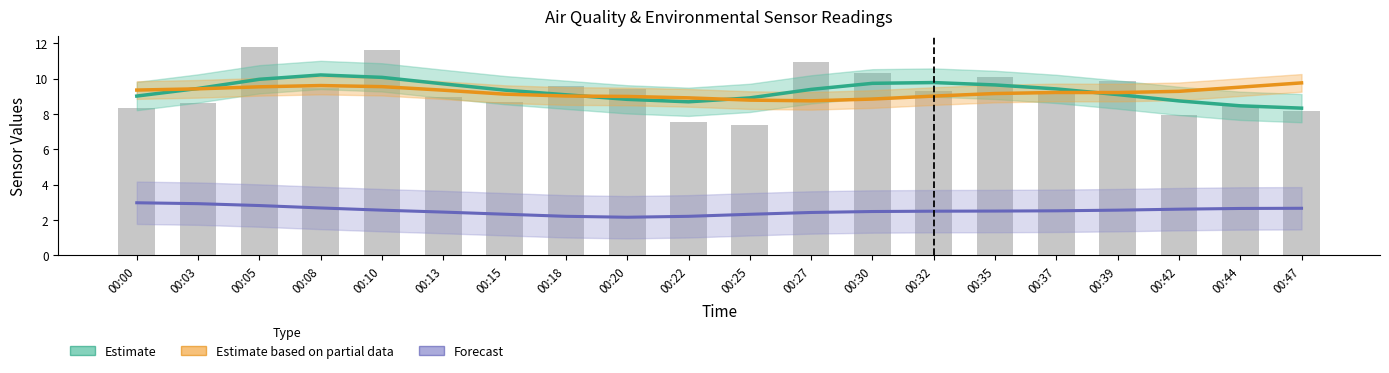

Reading right to left, what are all the values shown in this chart?

Estimate (SDS_P1 smoothed): 00:47=8.3	00:44=8.5	00:42=8.7	00:39=9.1	00:37=9.4	00:35=9.6	00:32=9.8	00:30=9.7	00:27=9.4	00:25=8.9	00:22=8.7	00:20=8.8	00:18=9.1	00:15=9.4	00:13=9.7	00:10=10.1	00:08=10.2	00:05=10.0	00:03=9.4	00:00=9.0
Est. partial data (SDS_P2 scaled): 00:47=9.8	00:44=9.5	00:42=9.3	00:39=9.2	00:37=9.2	00:35=9.2	00:32=9.0	00:30=8.8	00:27=8.7	00:25=8.8	00:22=8.9	00:20=9.0	00:18=9.0	00:15=9.1	00:13=9.3	00:10=9.5	00:08=9.6	00:05=9.5	00:03=9.4	00:00=9.4
Forecast (Temp scaled): 00:47=2.7	00:44=2.7	00:42=2.6	00:39=2.6	00:37=2.5	00:35=2.5	00:32=2.5	00:30=2.5	00:27=2.4	00:25=2.3	00:22=2.2	00:20=2.2	00:18=2.2	00:15=2.3	00:13=2.4	00:10=2.6	00:08=2.7	00:05=2.8	00:03=2.9	00:00=3.0
SDS_P1 (raw): 00:47=8.2	00:44=8.5	00:42=8.0	00:39=9.9	00:37=9.2	00:35=10.1	00:32=9.3	00:30=10.3	00:27=10.9	00:25=7.4	00:22=7.6	00:20=9.4	00:18=9.6	00:15=8.7	00:13=9.0	00:10=11.6	00:08=9.5	00:05=11.8	00:03=8.7	00:00=8.3